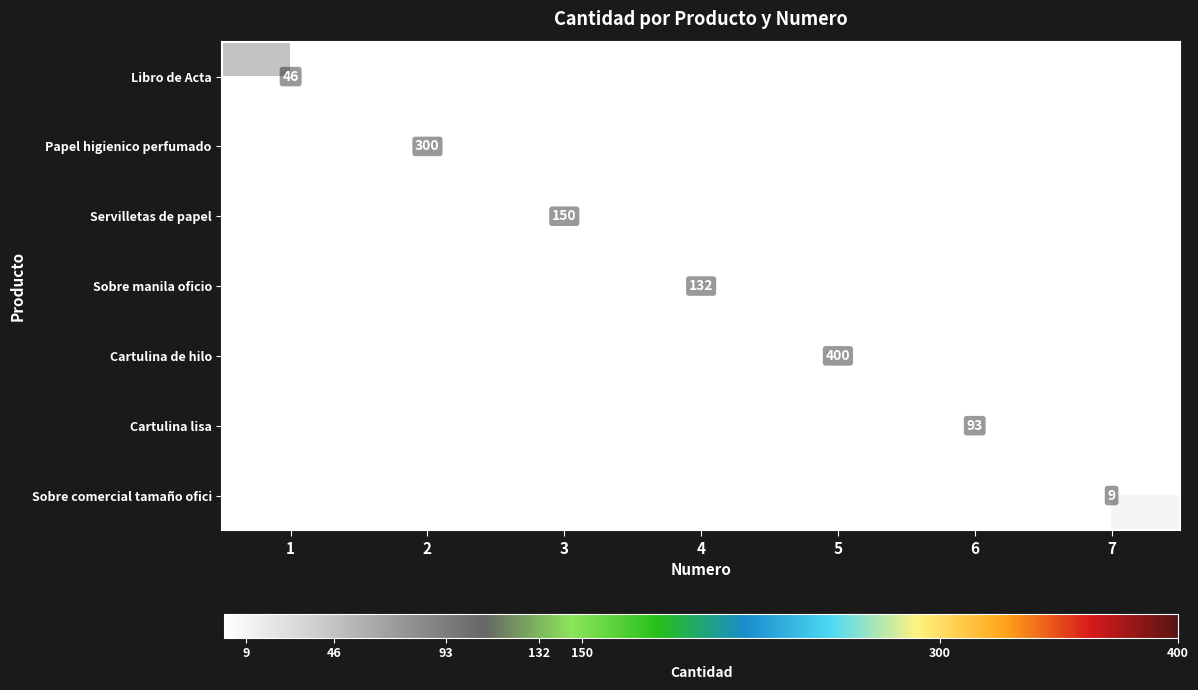

At which category is the sum across all series the highest?

5